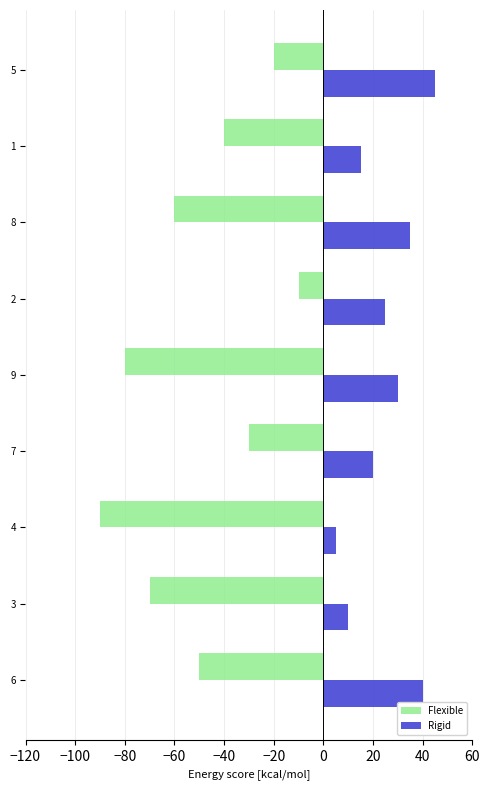

Which series has the largest range (max minus min)?

Flexible